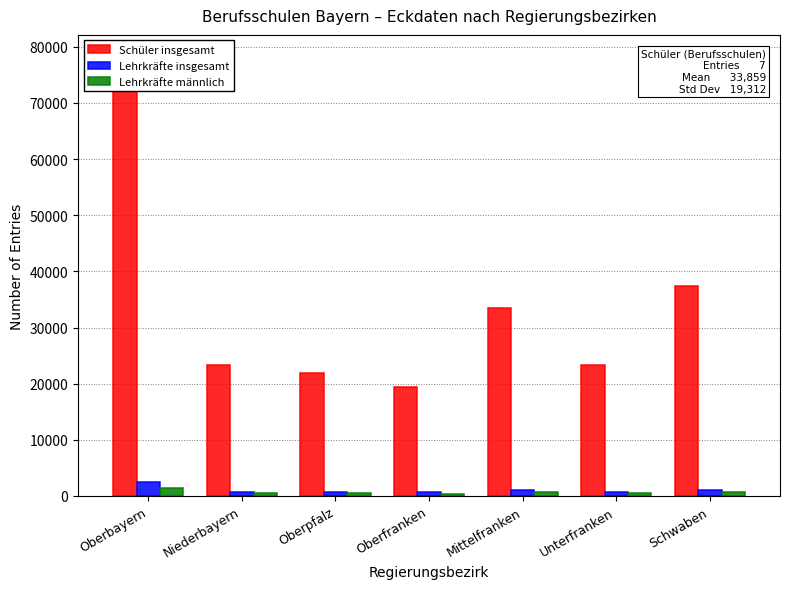

The Lehrkräfte insgesamt series shows 1080 at Schwaben. True or false?

True